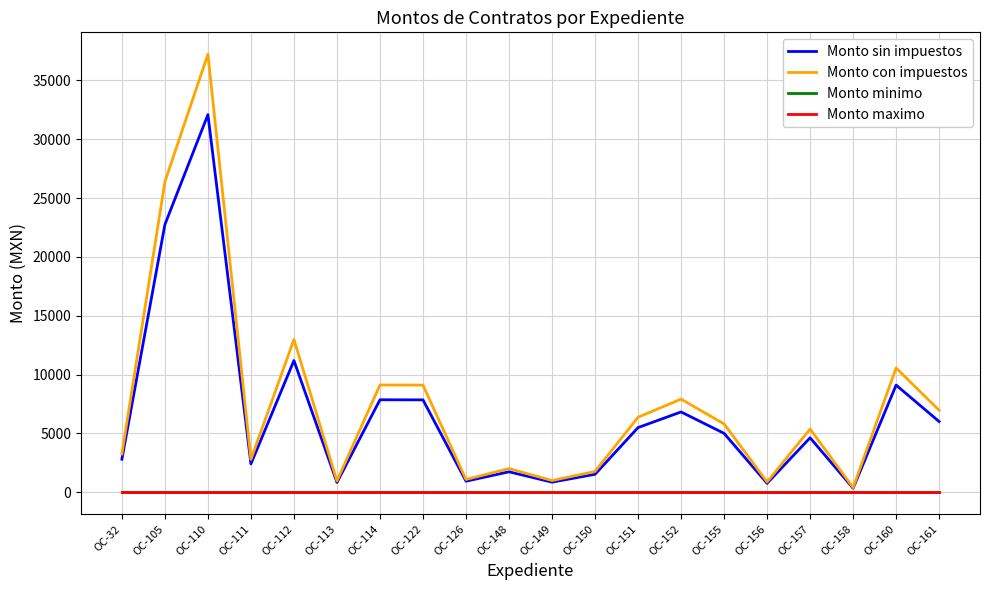

Does the chart display data point markers on the line(s)?

No